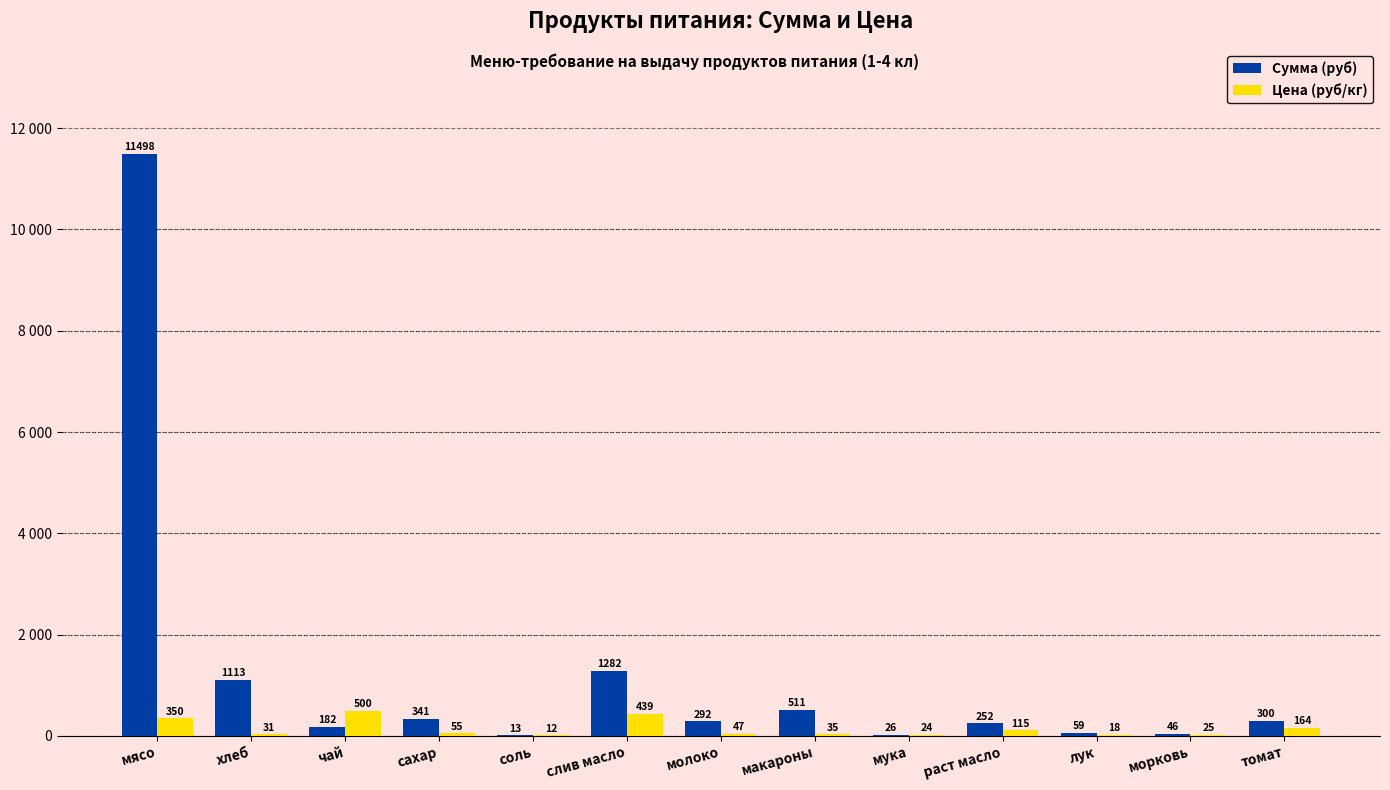

What is the difference between the second highest and second lowest values in the Цена (руб/кг) series?

420.9